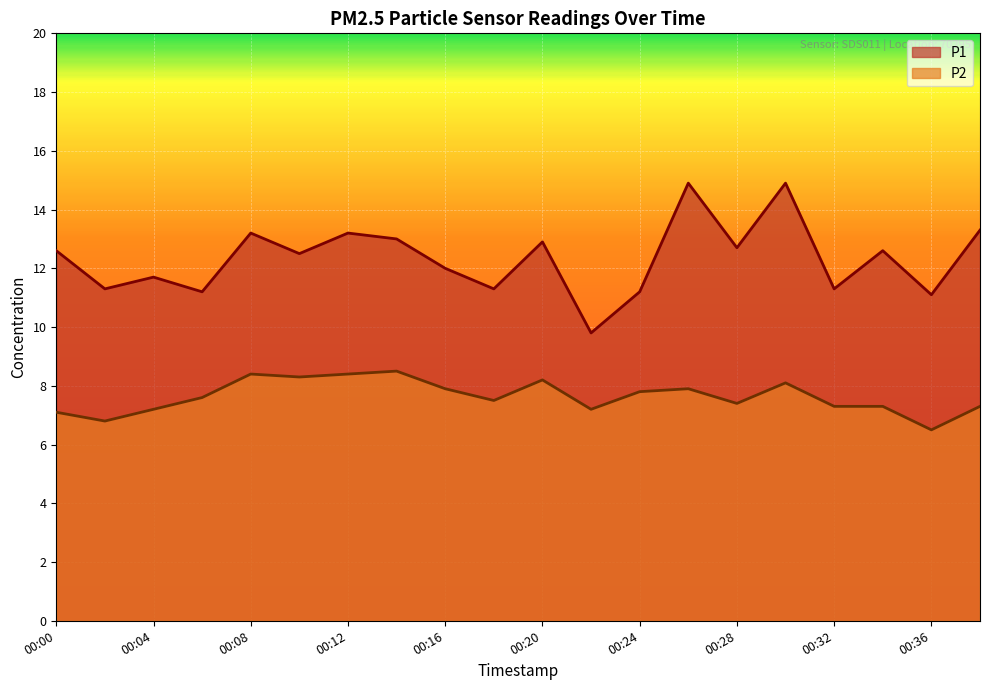

Between 00:24 and 00:26, which series saw the biggest shift?

P1